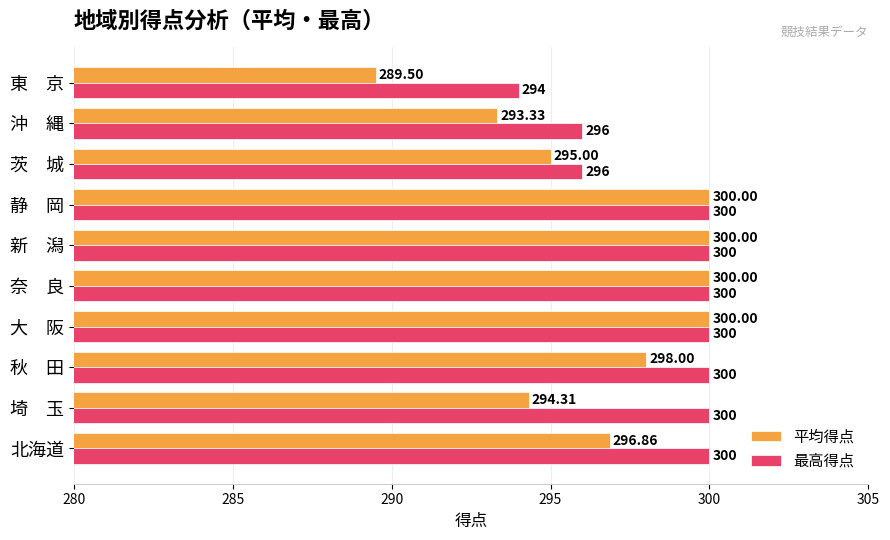

Between 新　潟 and 東　京, which series saw the biggest shift?

平均得点